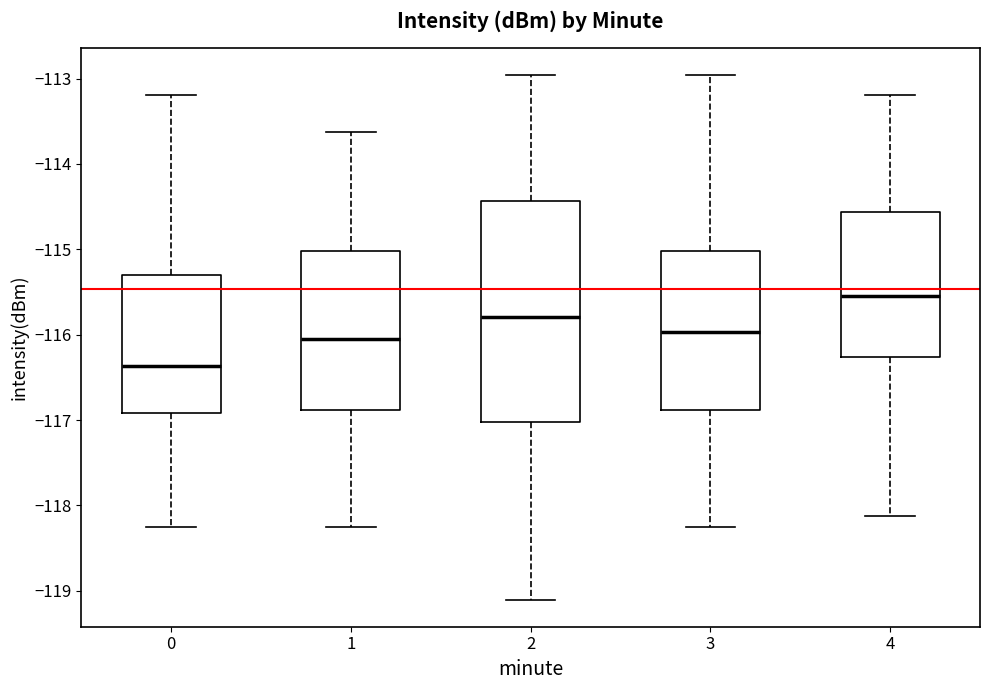

Reading left to right, transcribe this box plot: for each box, give where its median line is, the range the box spans, and where its two whiskers end, as read against the y-axis. The values are not printed on the chart, so give them approximately, as read against the axis.

0: median -116.4, box -116.9 to -115.3, whiskers -118.3 to -113.2
1: median -116.1, box -116.9 to -115.0, whiskers -118.3 to -113.6
2: median -115.8, box -117.0 to -114.4, whiskers -119.1 to -113.0
3: median -116.0, box -116.9 to -115.0, whiskers -118.3 to -113.0
4: median -115.5, box -116.3 to -114.6, whiskers -118.1 to -113.2